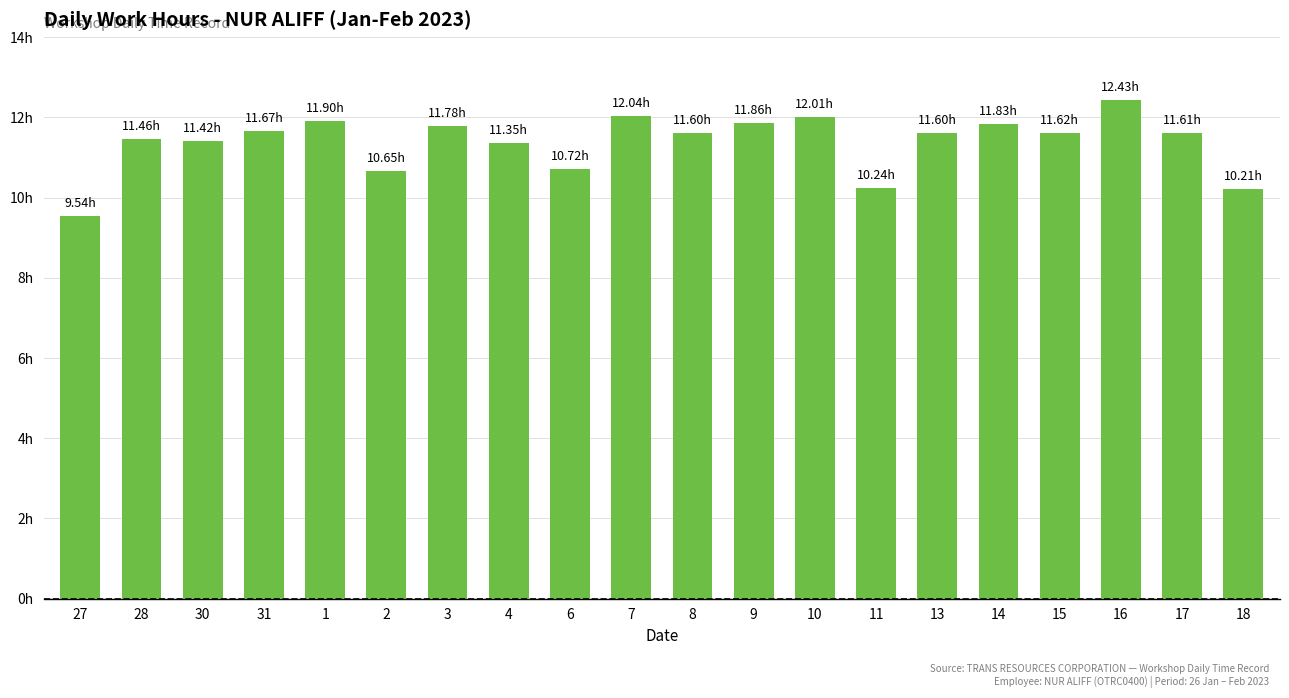

At which category does the chart reach its minimum across all series?

27